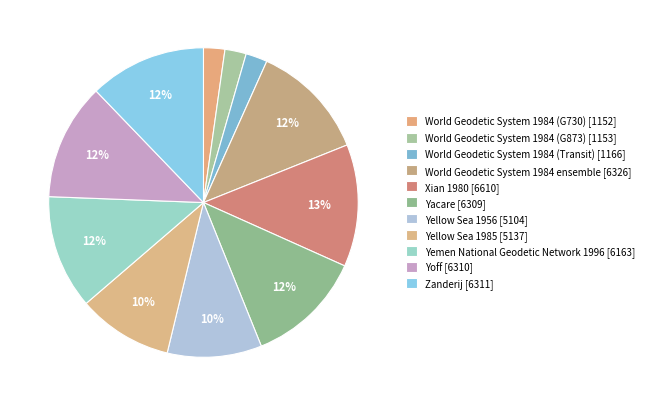

What is the smallest slice in the pie chart?

World Geodetic System 1984 (G730)